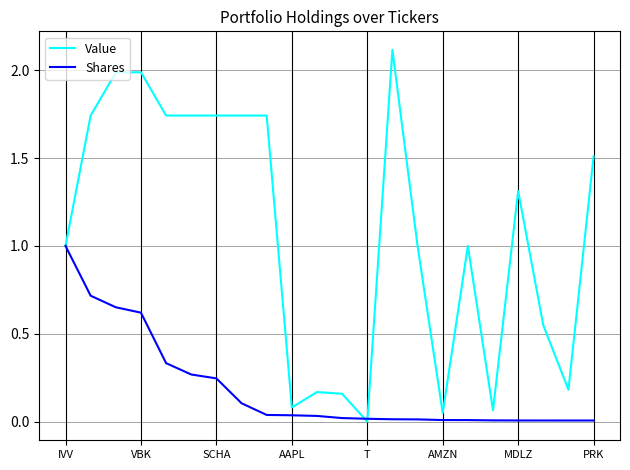

List the series in order of their peak value, lowest first.

Shares, Value